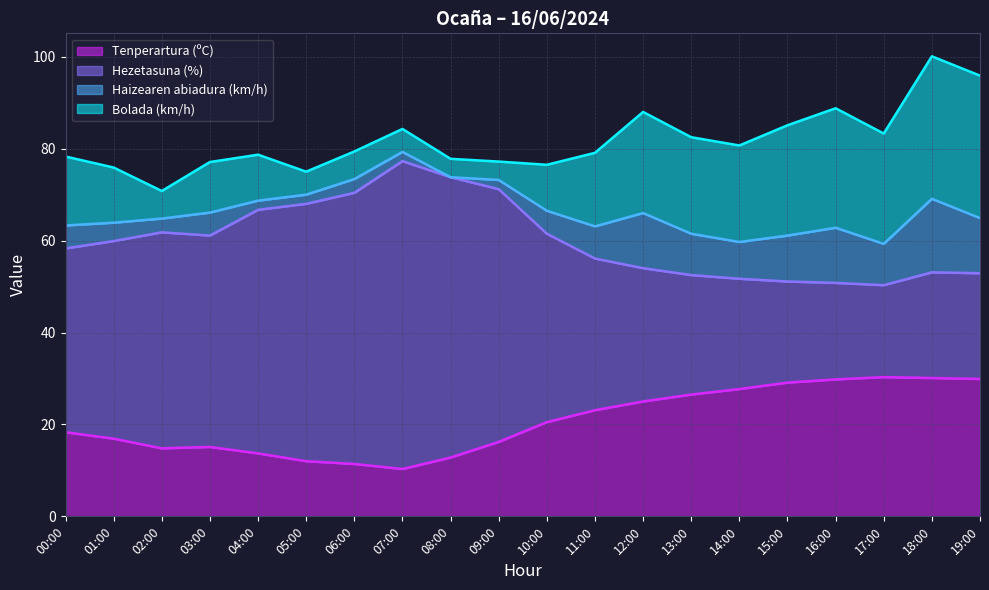

List the labels in order of Tenperartura (ºC) value, largest first.

17:00, 18:00, 19:00, 16:00, 15:00, 14:00, 13:00, 12:00, 11:00, 10:00, 00:00, 01:00, 09:00, 03:00, 02:00, 04:00, 08:00, 05:00, 06:00, 07:00